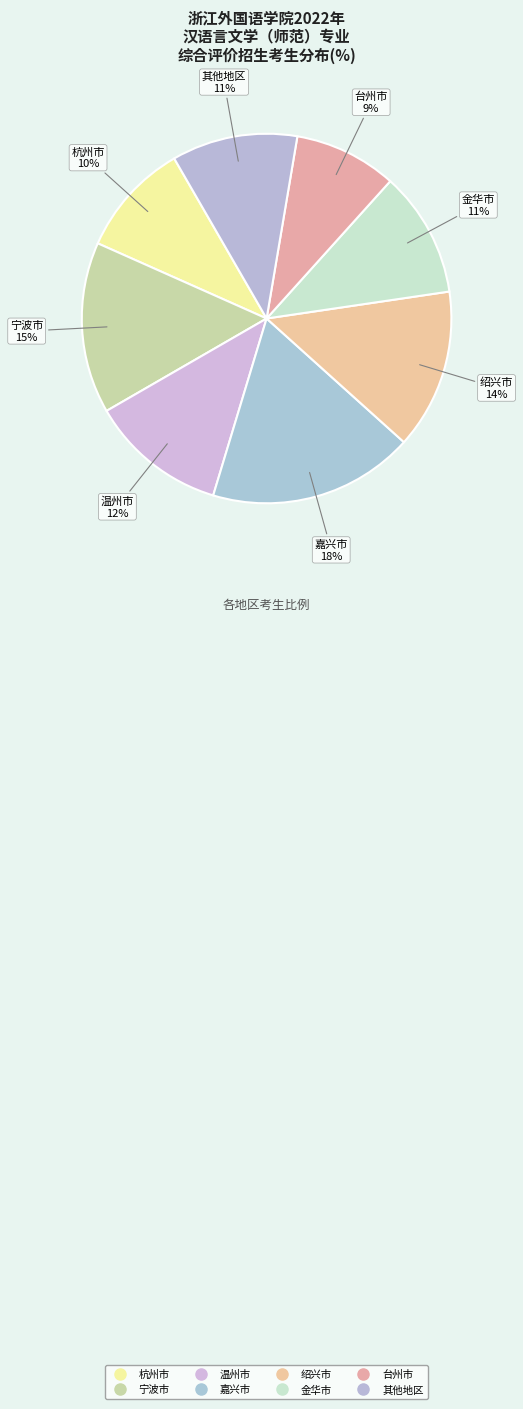

Count the number of slices in the pie.

8